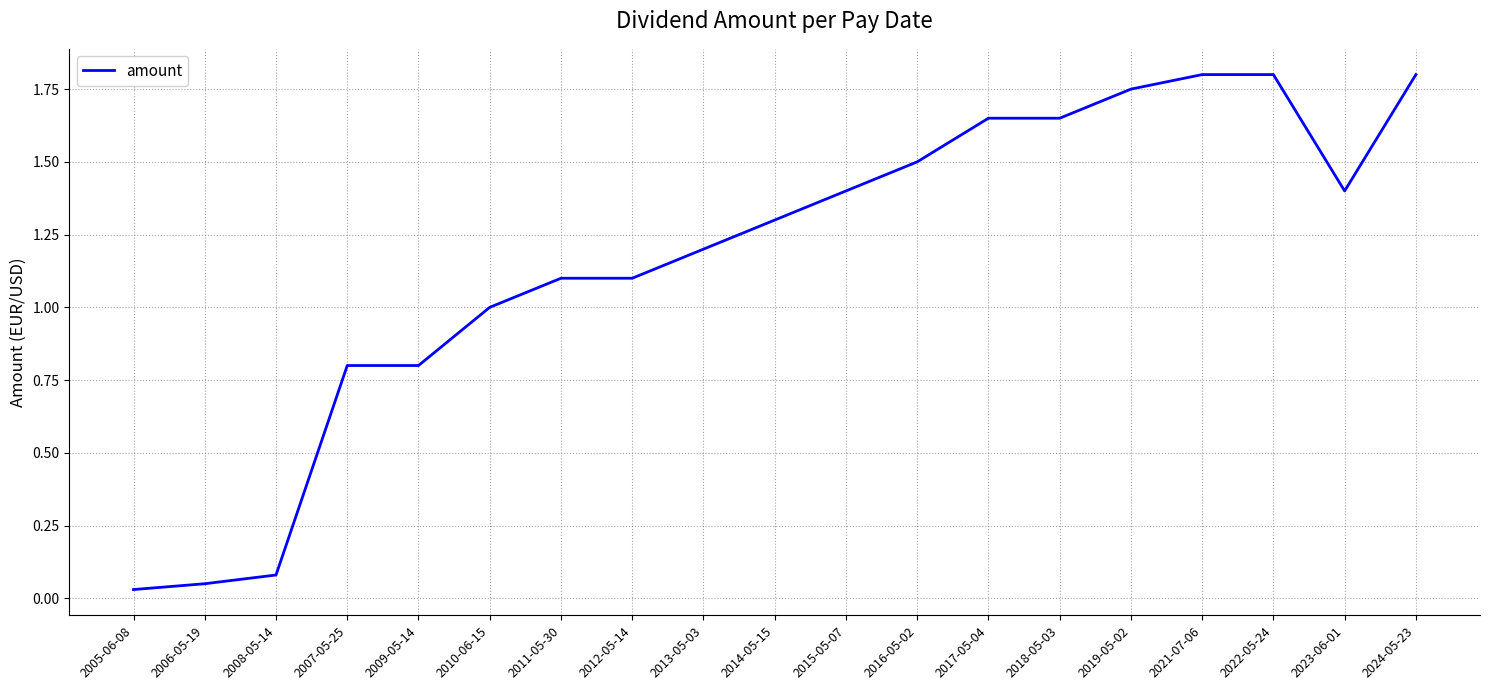

The value at 2013-05-03 is 1.8. True or false?

False